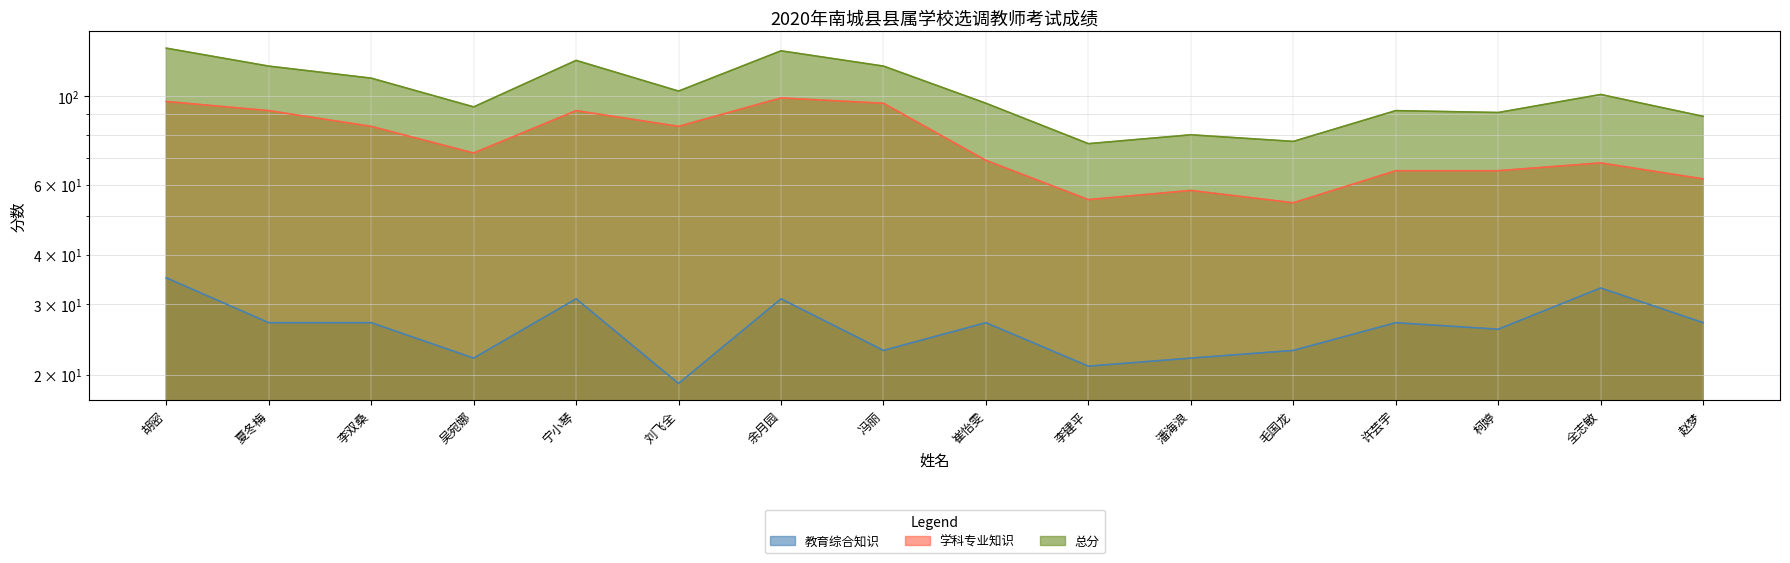

Is it true that 教育综合知识 equals 33 at 全志敏?

True